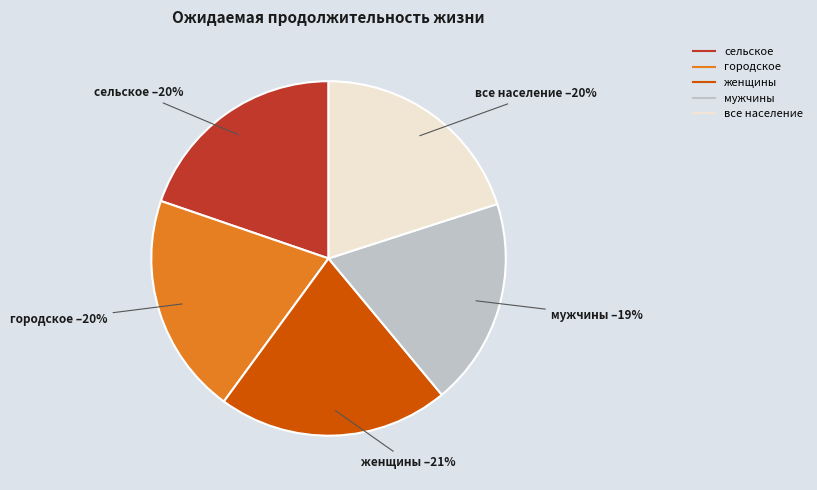

To the nearest percent, what percentage of the pie is все население?

20%